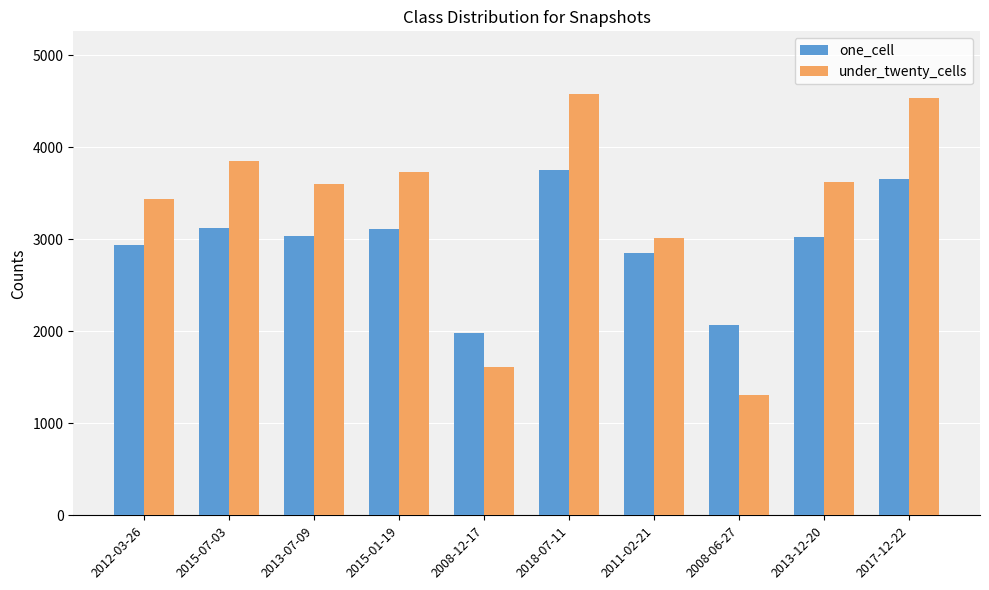

What is the value of the one_cell bar at the 1st from the left?

2934